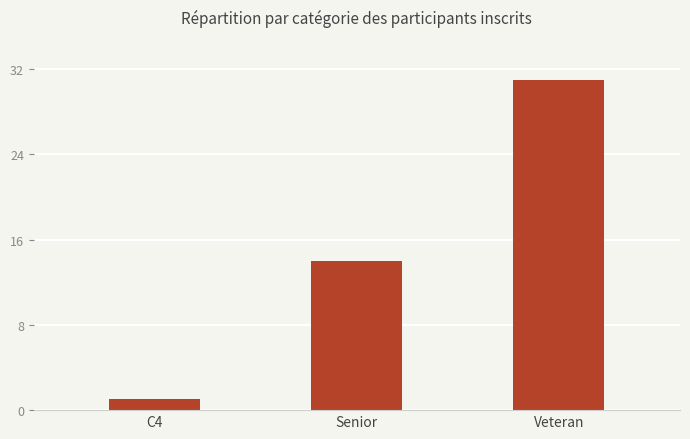

What is the label of the 1st bar from the left?

C4